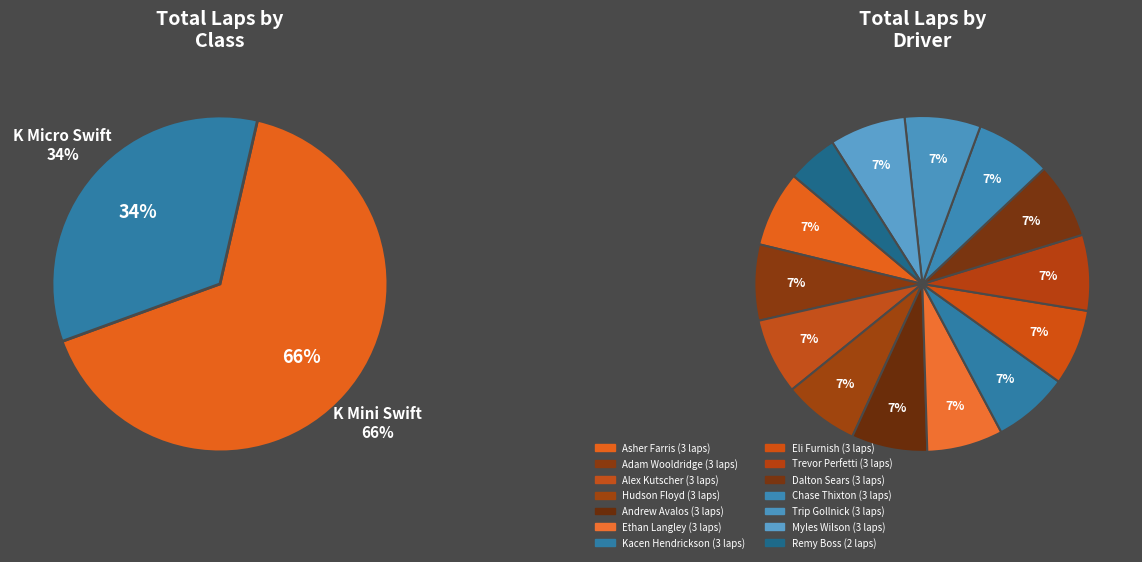

How many segments does this pie chart have?

14